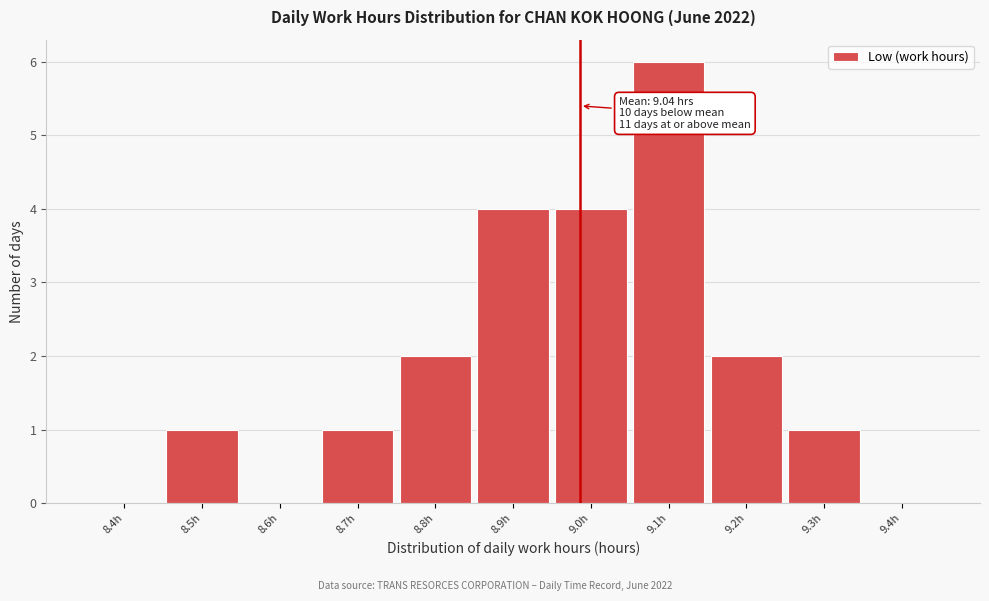

Reading right to left, extract all data points from this chart.

9.4h=0	9.3h=1	9.2h=2	9.1h=6	9.0h=4	8.9h=4	8.8h=2	8.7h=1	8.6h=0	8.5h=1	8.4h=0